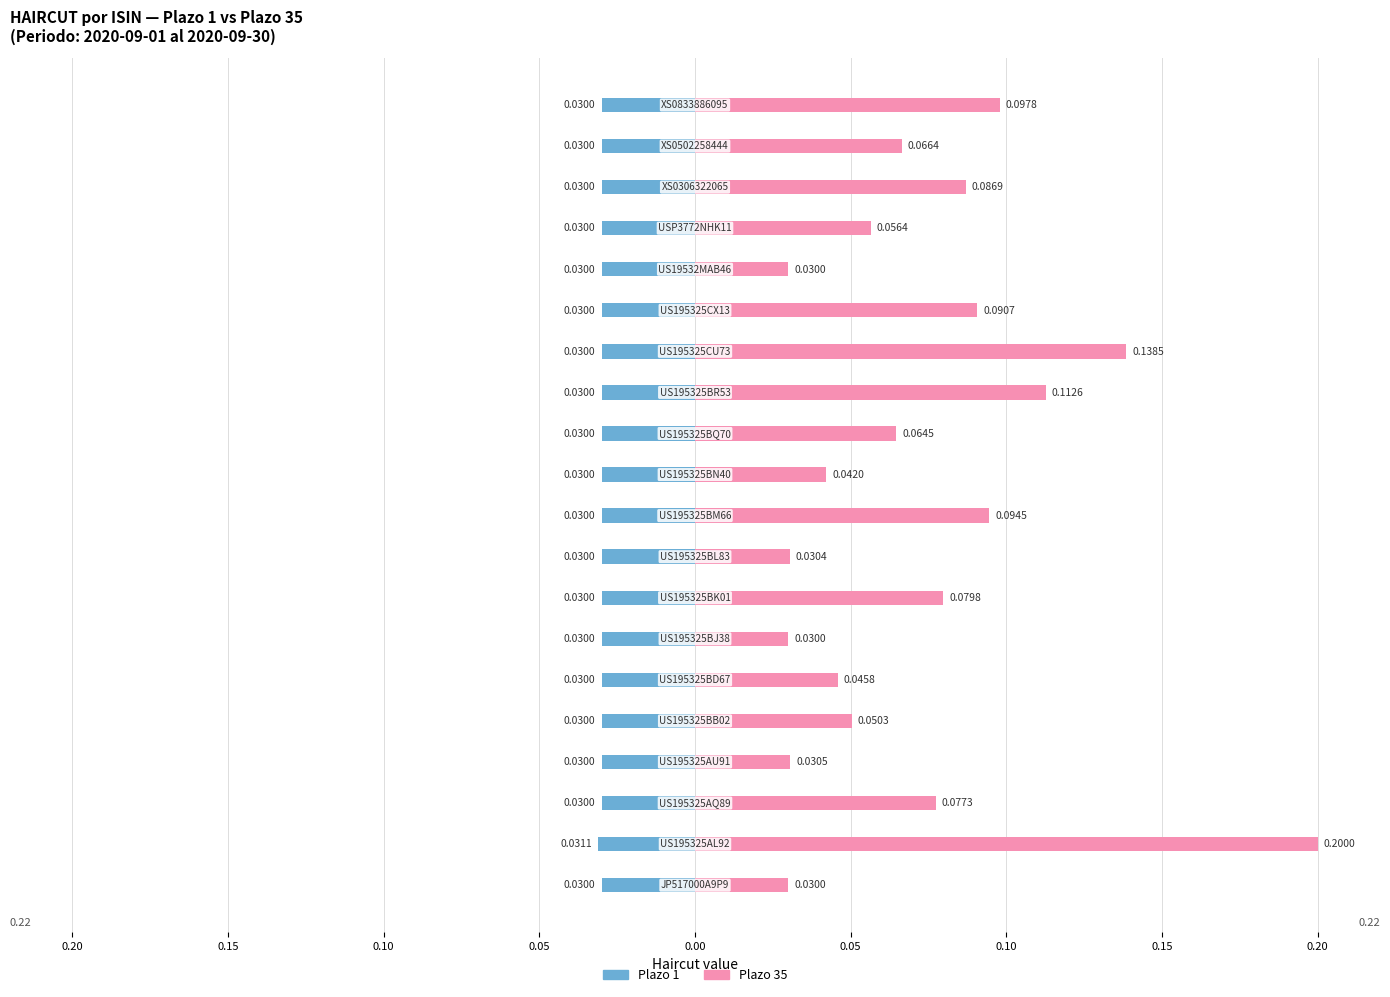

At 14, list the series in order from smallest to largest.

Plazo 1, Plazo 35